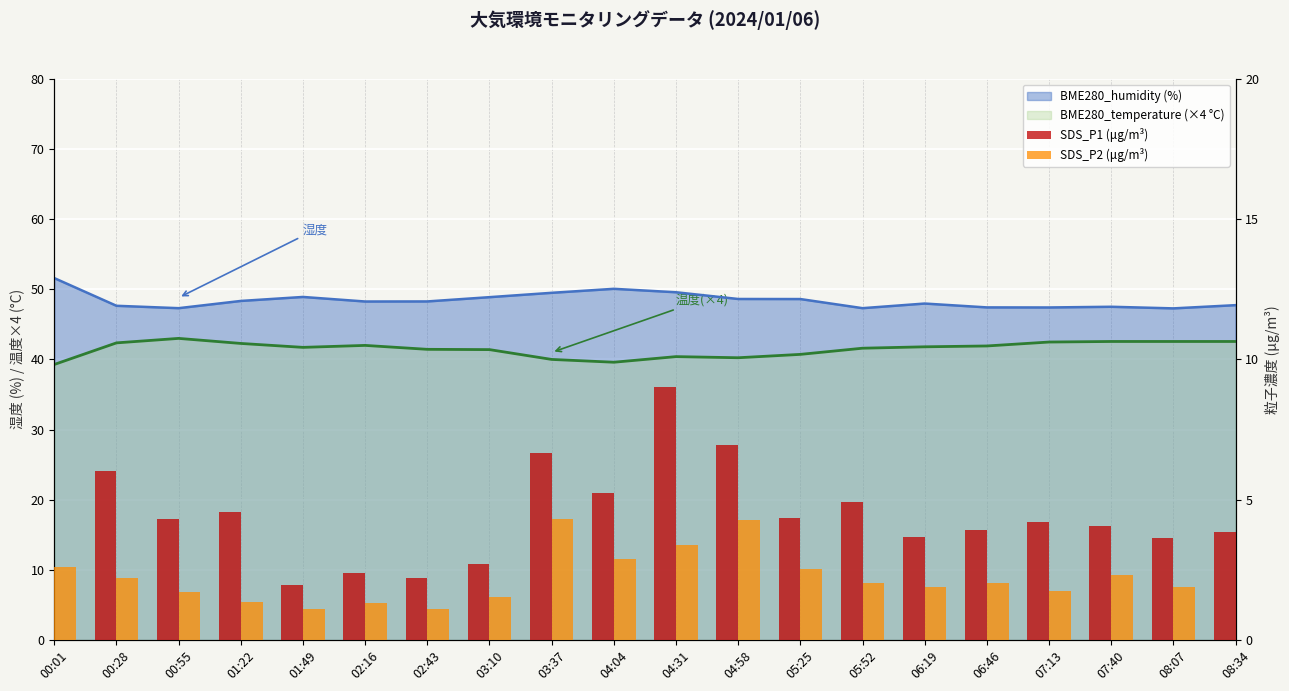

The SDS_P2 (μg/m³) series shows 1.4 at 01:22. True or false?

True